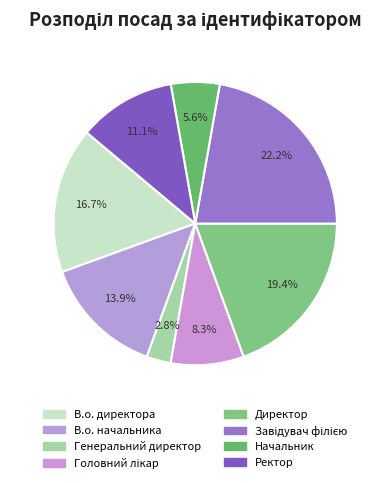

How many slices are in this pie chart?

8